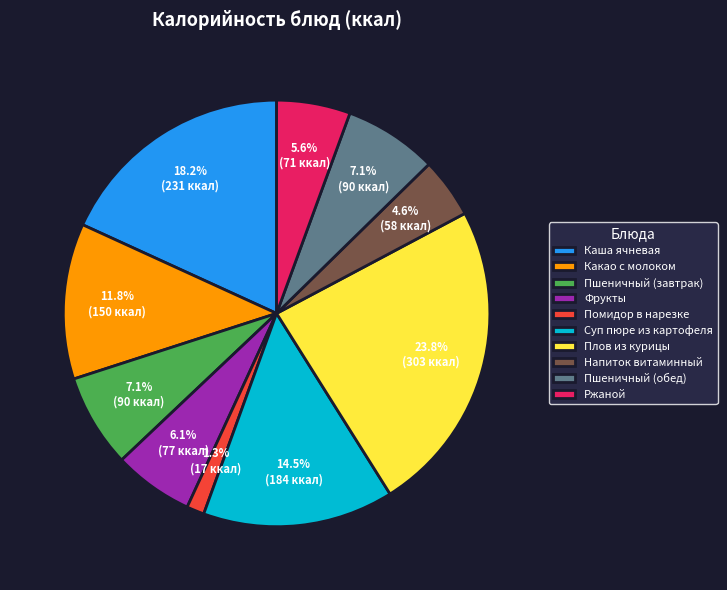

Count the number of slices in the pie.

10